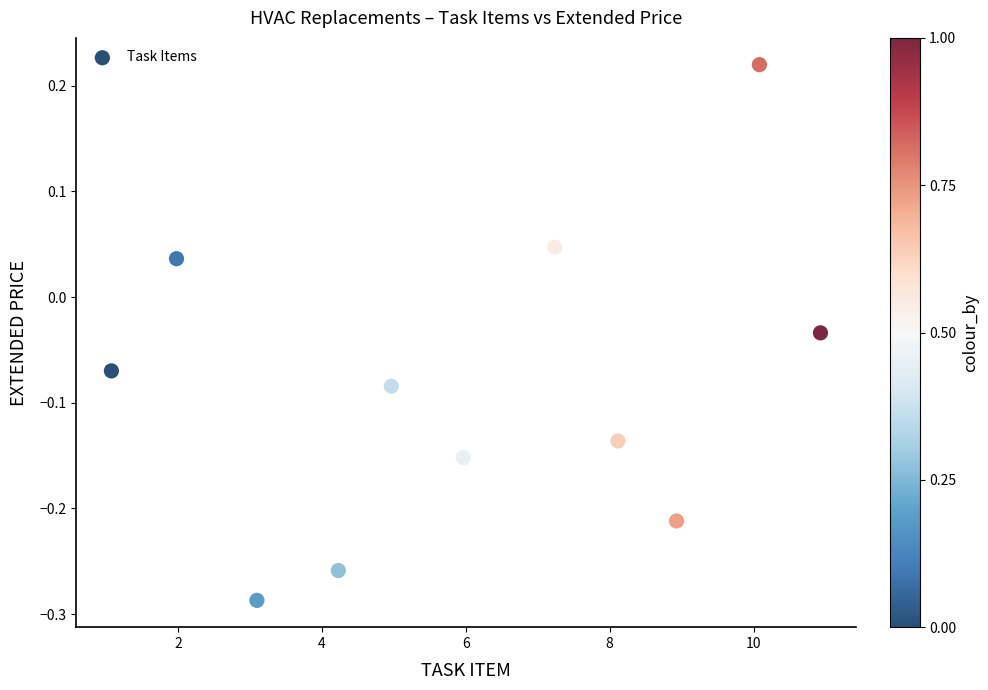

What is the range of Y values (max minus min)?

0.5